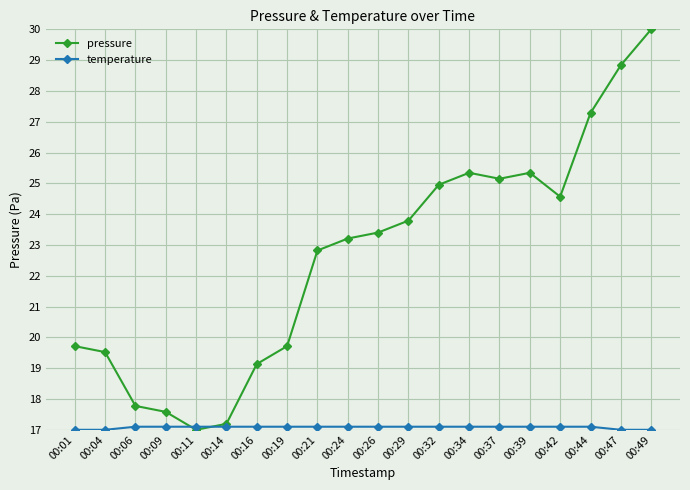

The value of pressure at 00:01 is 19.7. True or false?

True